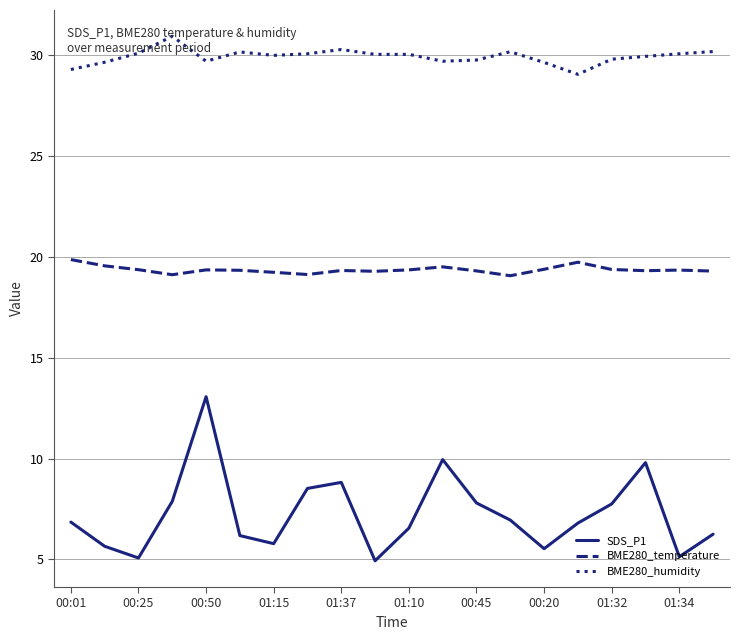

List the series in order of their peak value, highest first.

BME280_humidity, BME280_temperature, SDS_P1